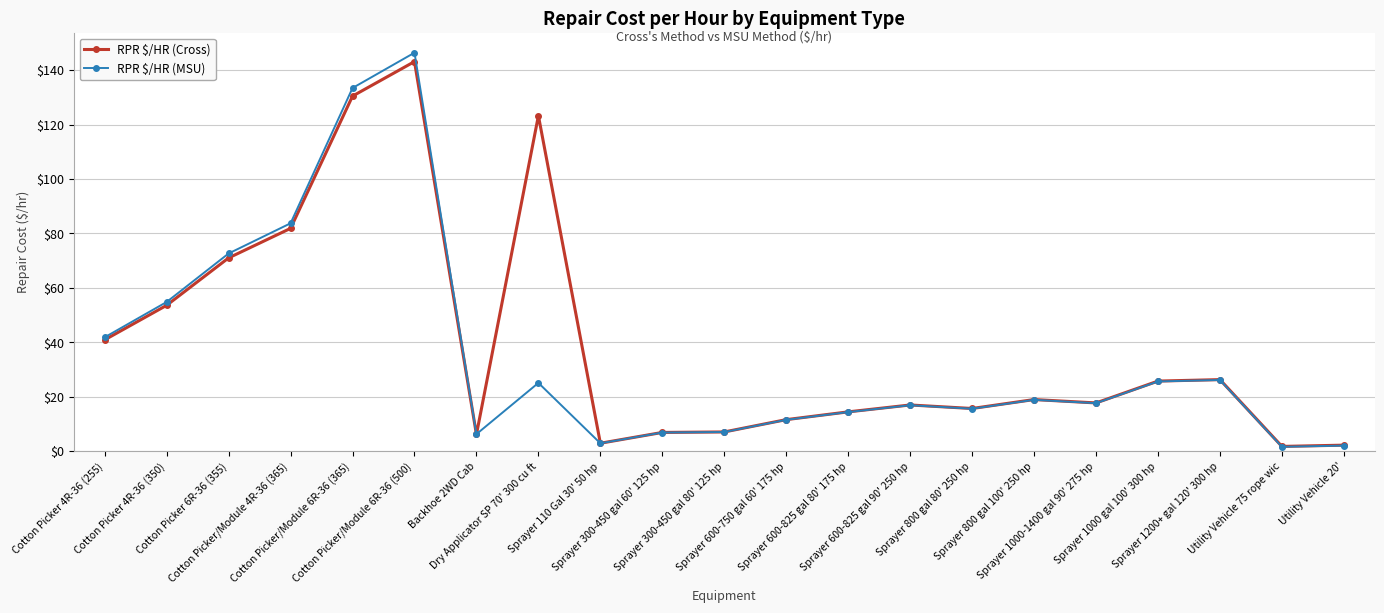

Which series has the largest total across all categories?

RPR $/HR (Cross)